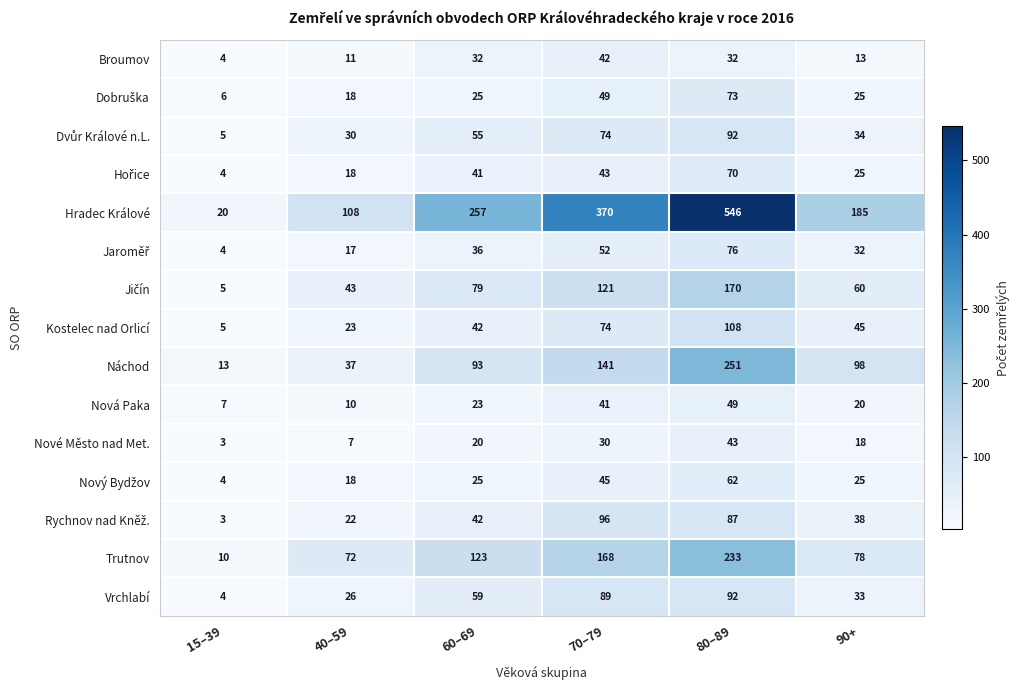

What is the sum of all Nové Město nad Met. values?

121